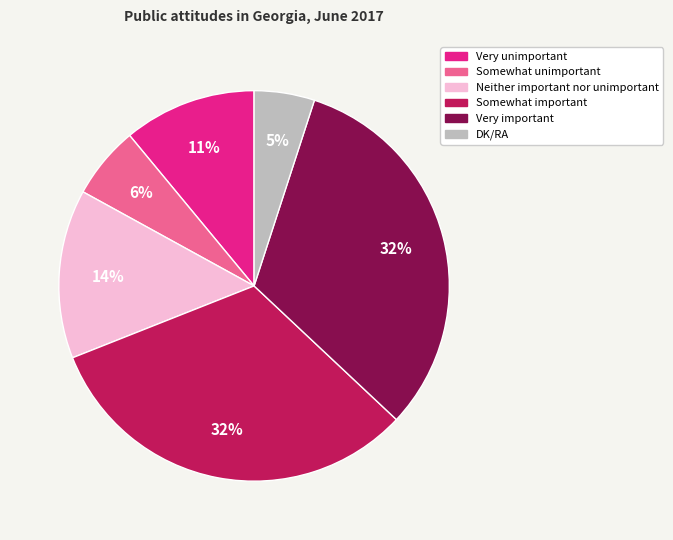

To the nearest percent, what portion does Somewhat unimportant represent?

6%